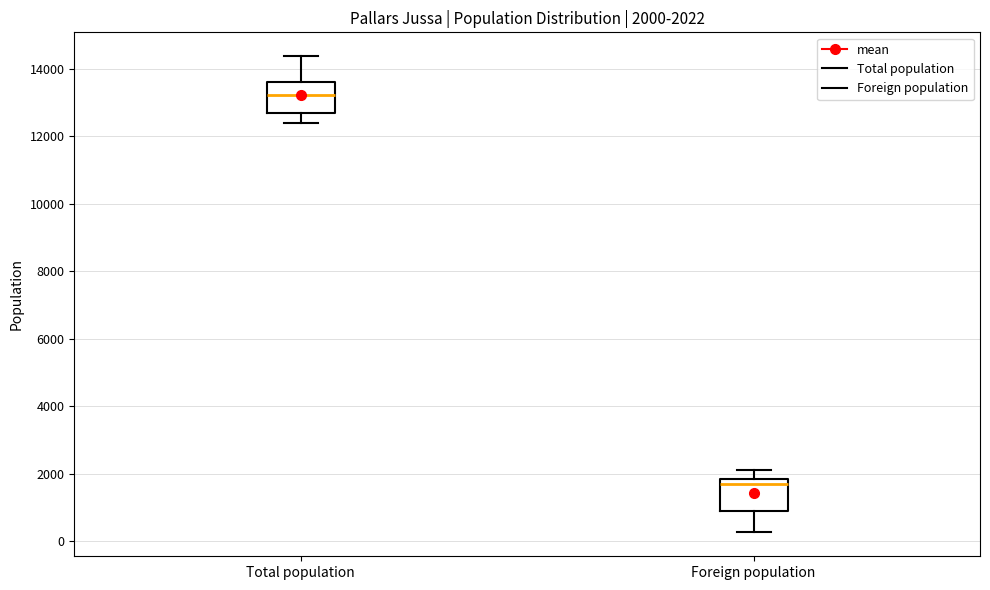

Which box has the highest median line?

Total population